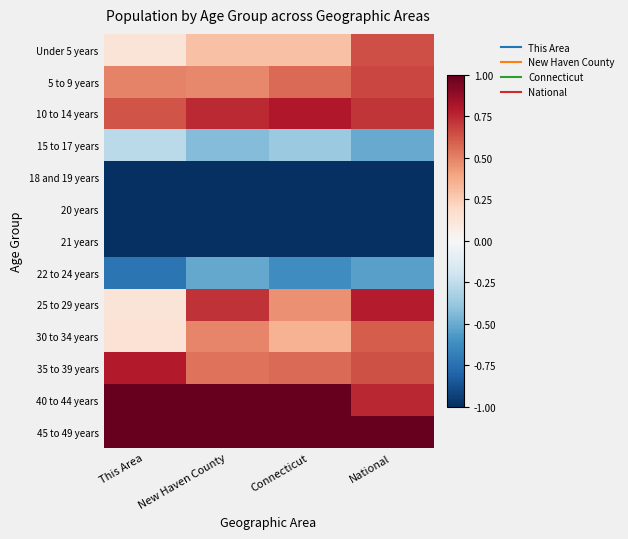

Between Connecticut and This Area, which is larger?

Connecticut